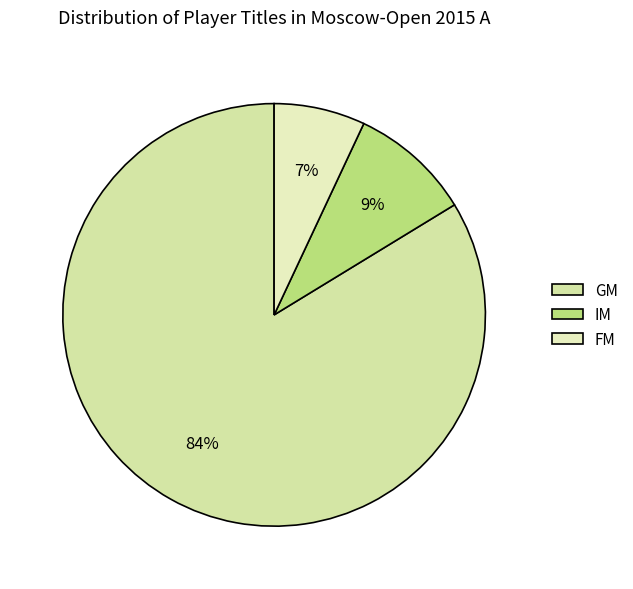

To the nearest percent, what portion does GM represent?

84%